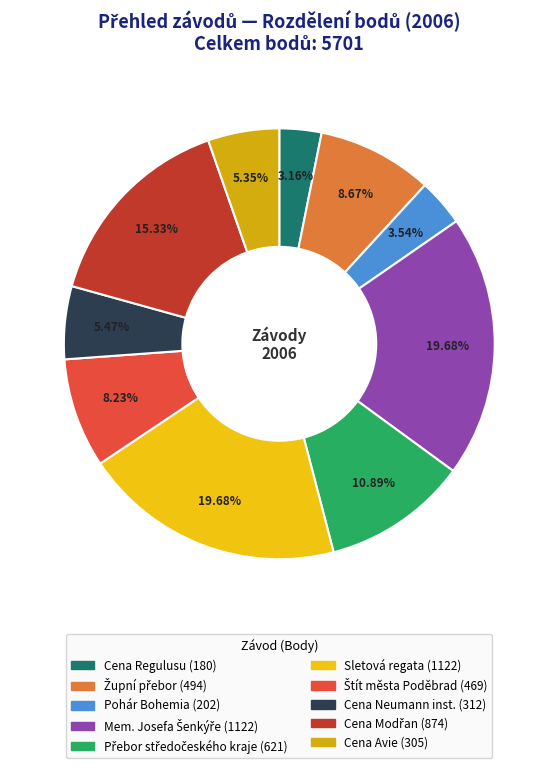

Which category has the smallest portion of the pie?

Cena Regulusu